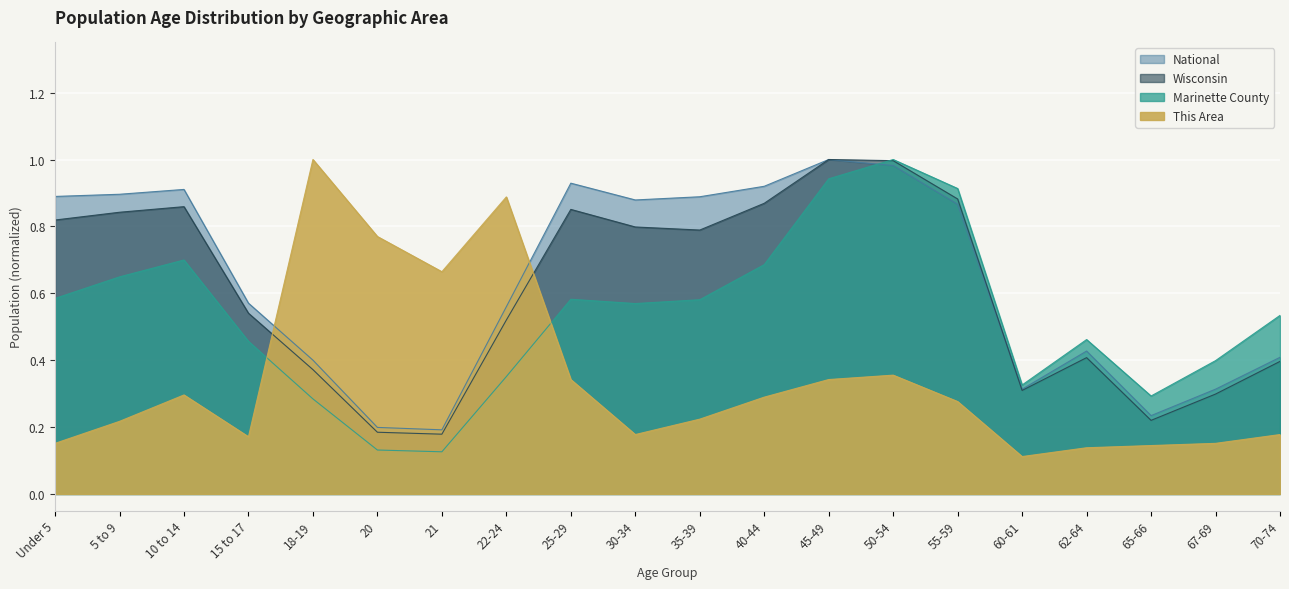

Which series has the widest spread of values?

This Area